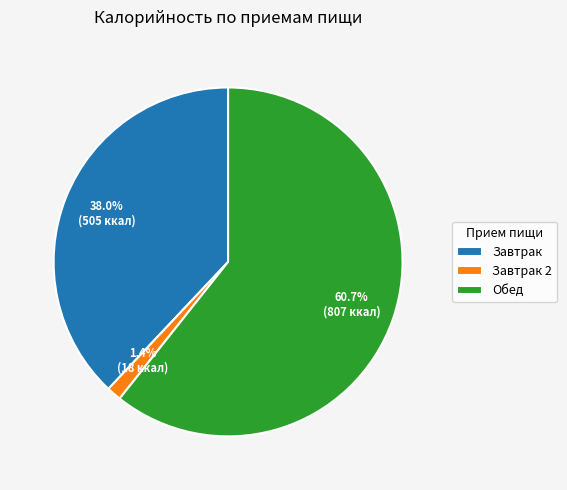

How much of the chart is everything except Завтрак?

62.0%